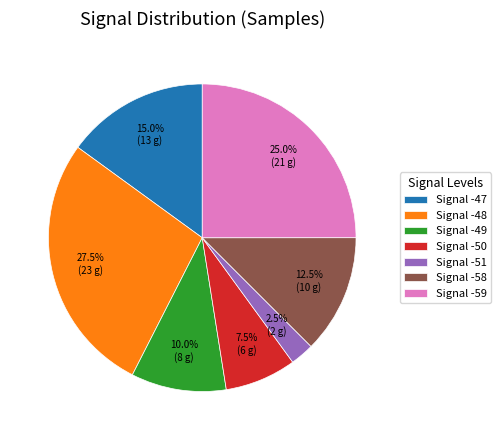

Which has a higher value, Signal -59 or Signal -51?

Signal -59